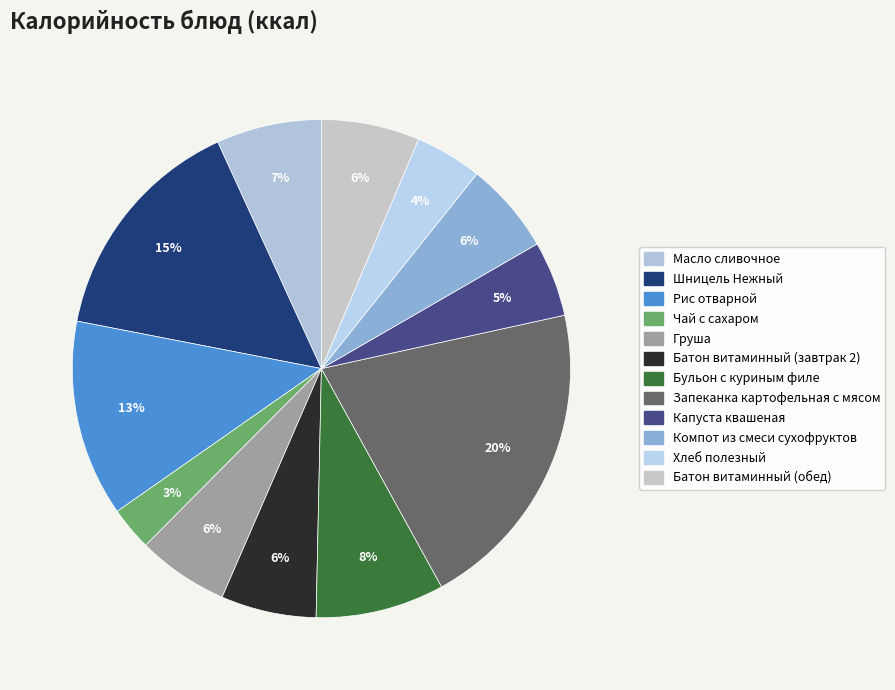

Which has a higher value, Хлеб полезный or Чай с сахаром?

Хлеб полезный